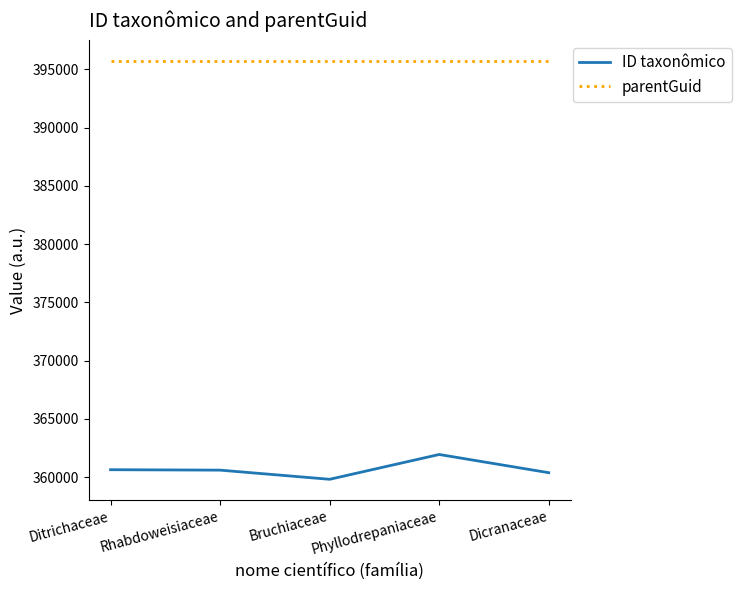

Which series has the largest range (max minus min)?

ID taxonômico